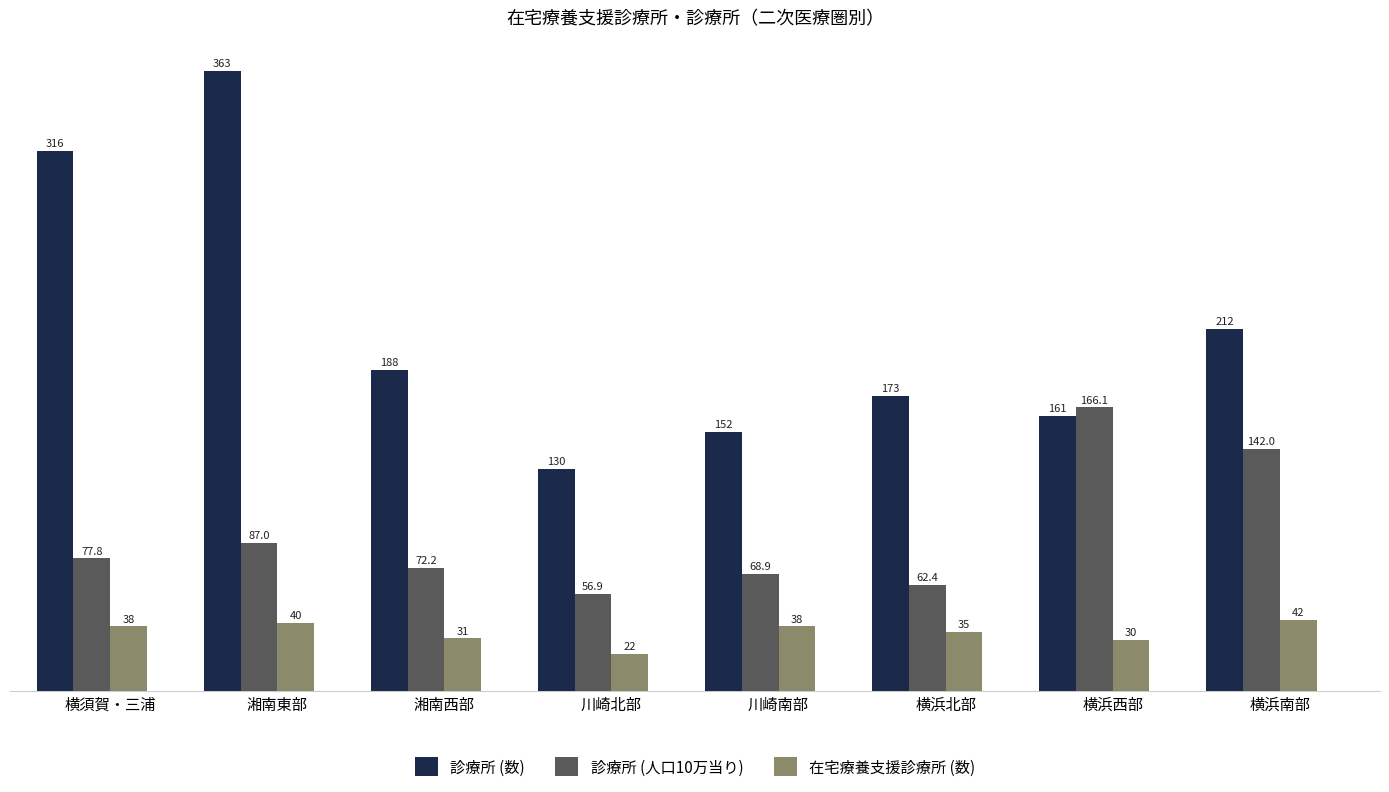

What is the average value of the 診療所 (数) series?

211.9